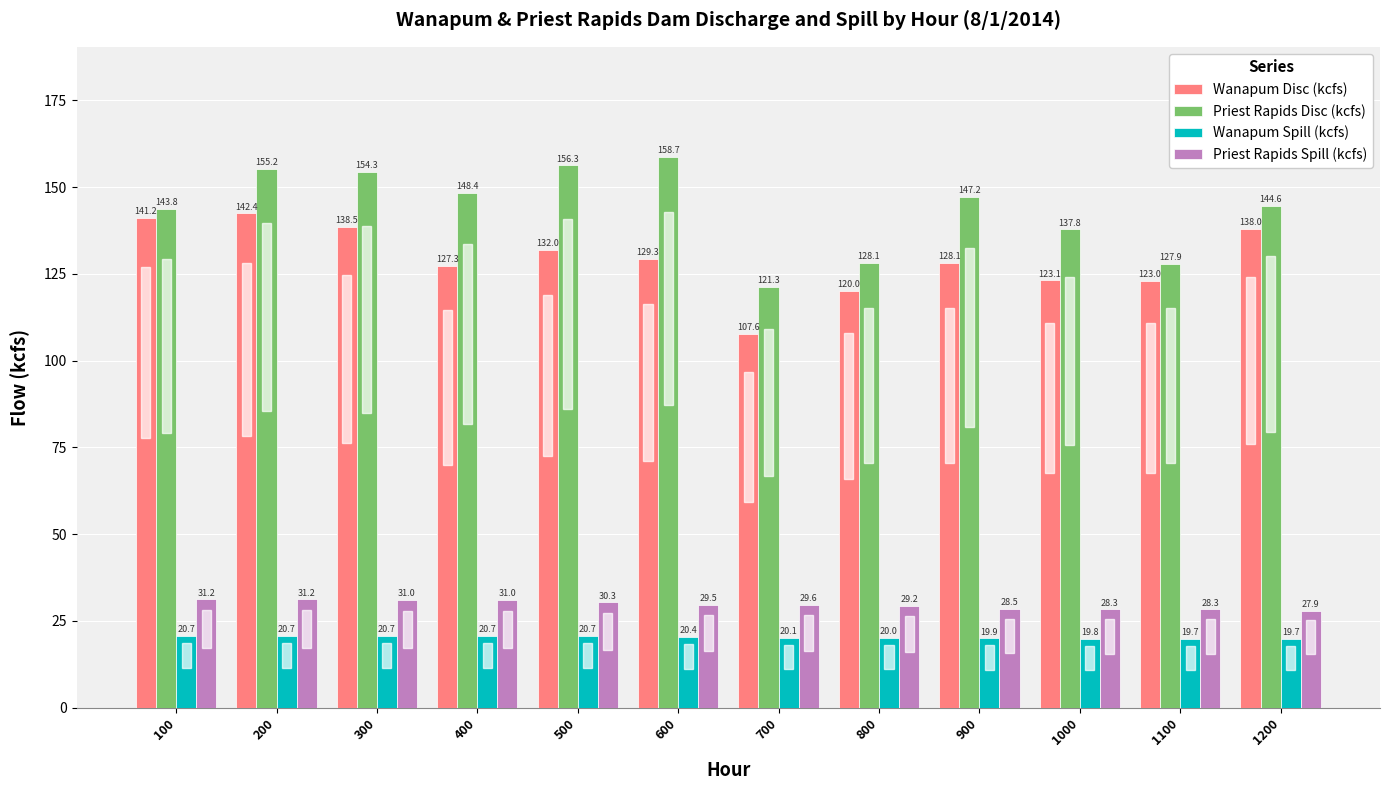

What is the value of the Priest Rapids Disc (kcfs) bar at the 3rd from the left?

154.3